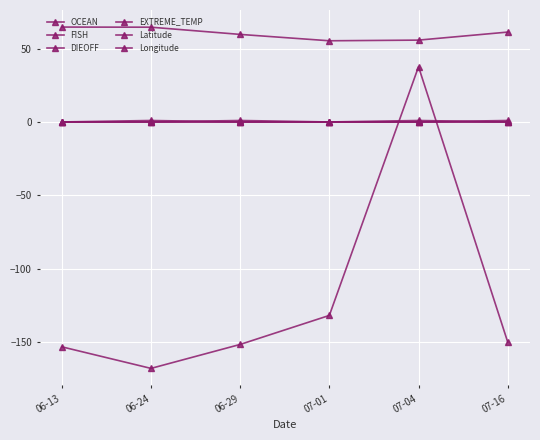

How many data points in Latitude are less than 61?

3